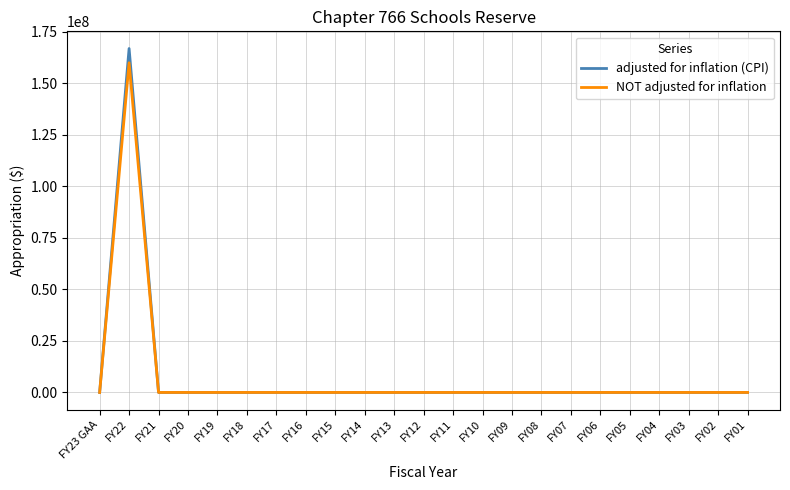

At which category does NOT adjusted for inflation reach its first local peak?

FY22